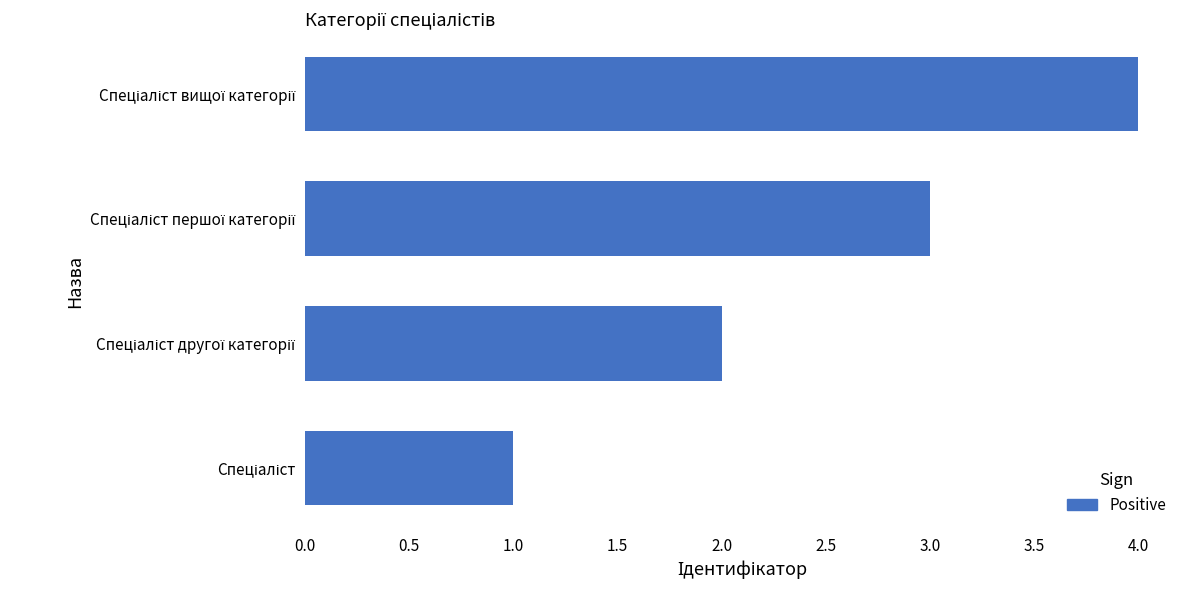

Count the values in the range 2 to 4.

3